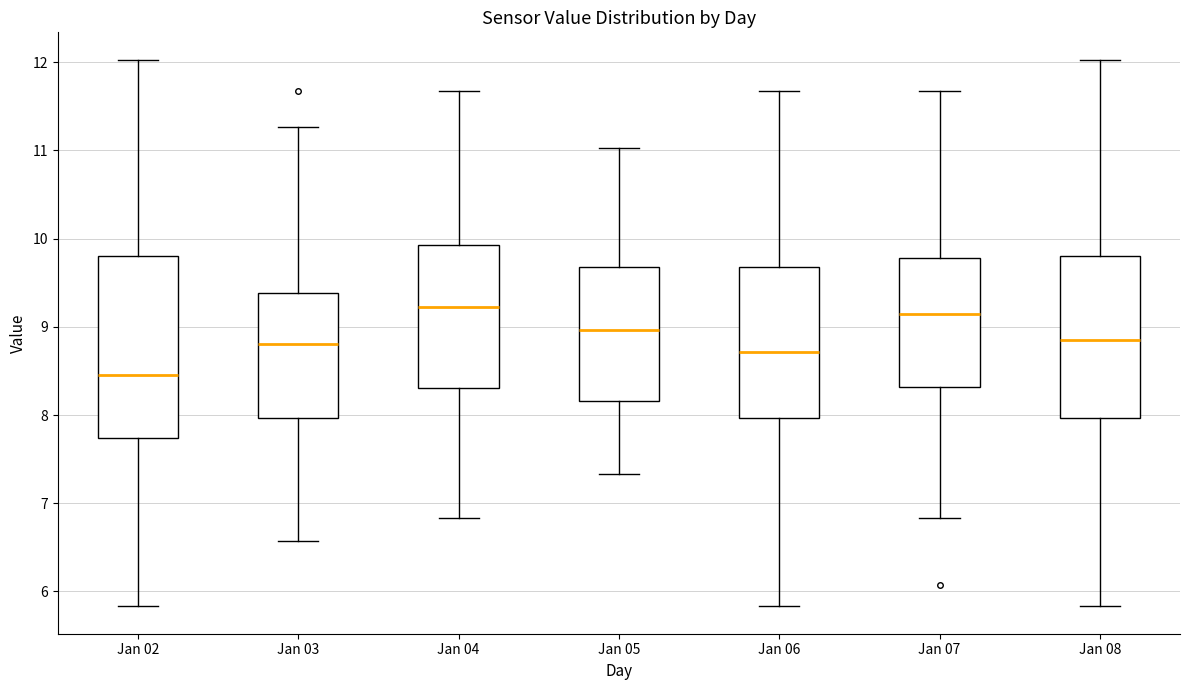

Which box is the tallest, from its lower edge to its upper edge?

Jan 02